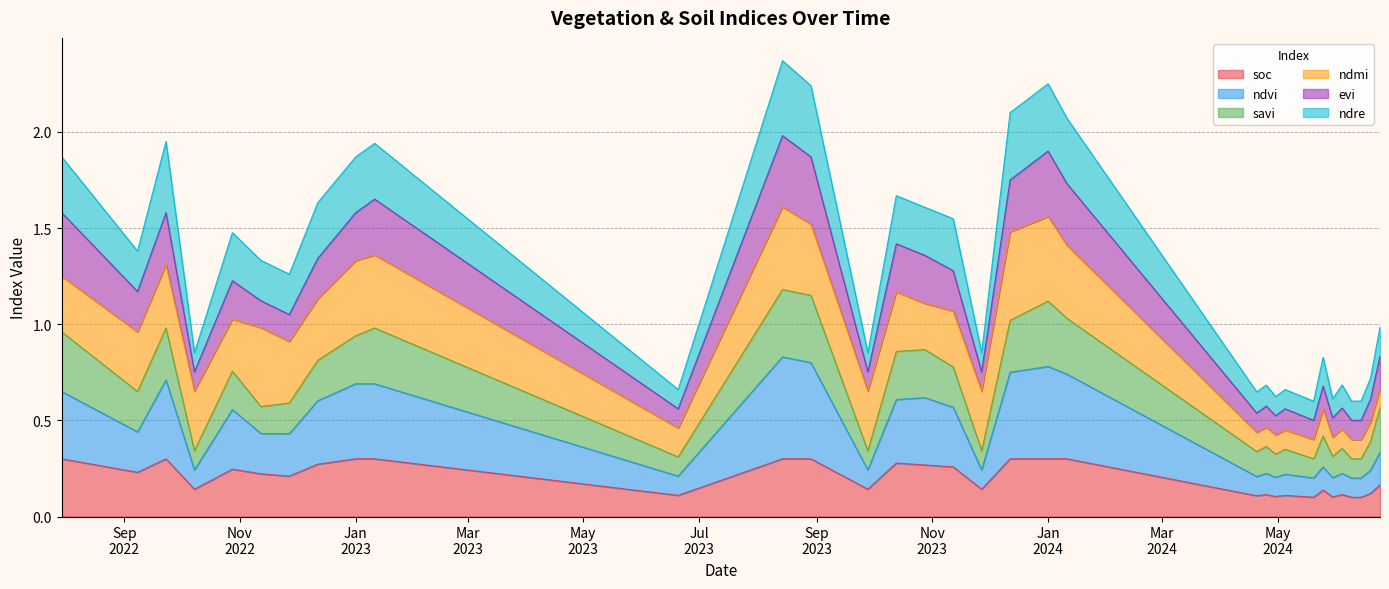

What is the maximum value shown in the chart?

2.4